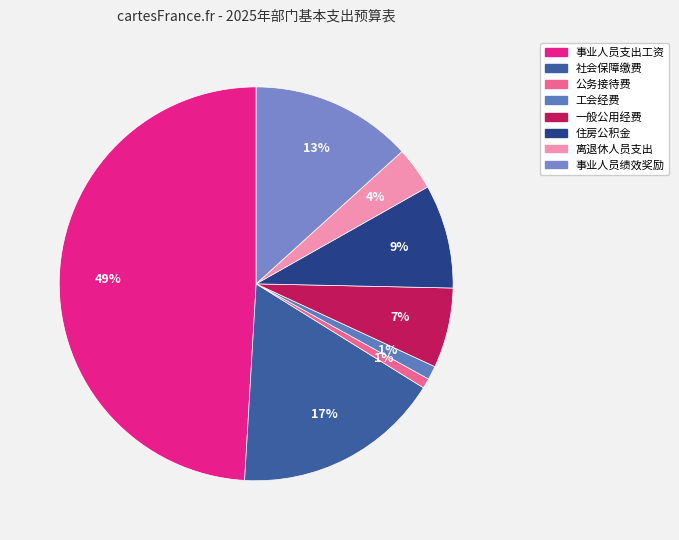

How much of the chart is everything except 公务接待费?

99.2%